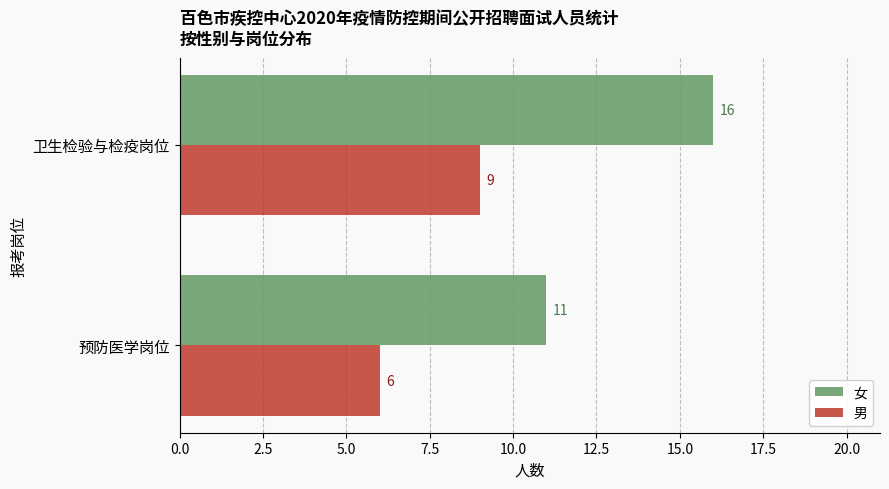

How many data points does each series have?

2